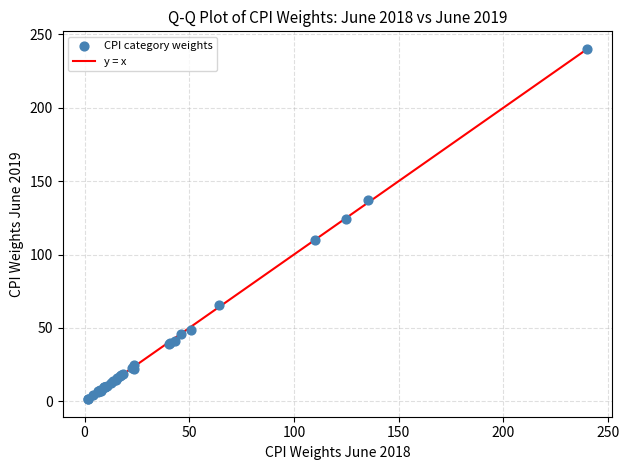

What Y value in the scatter plot is closest to 120?

124.5